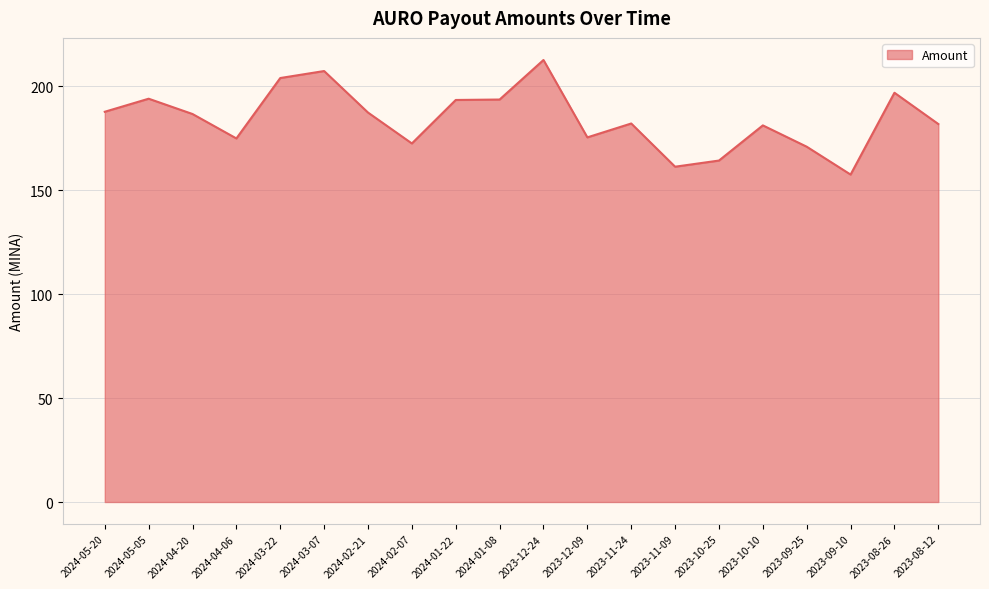

True or false: the data shows 187.4 at 2024-02-21.

True